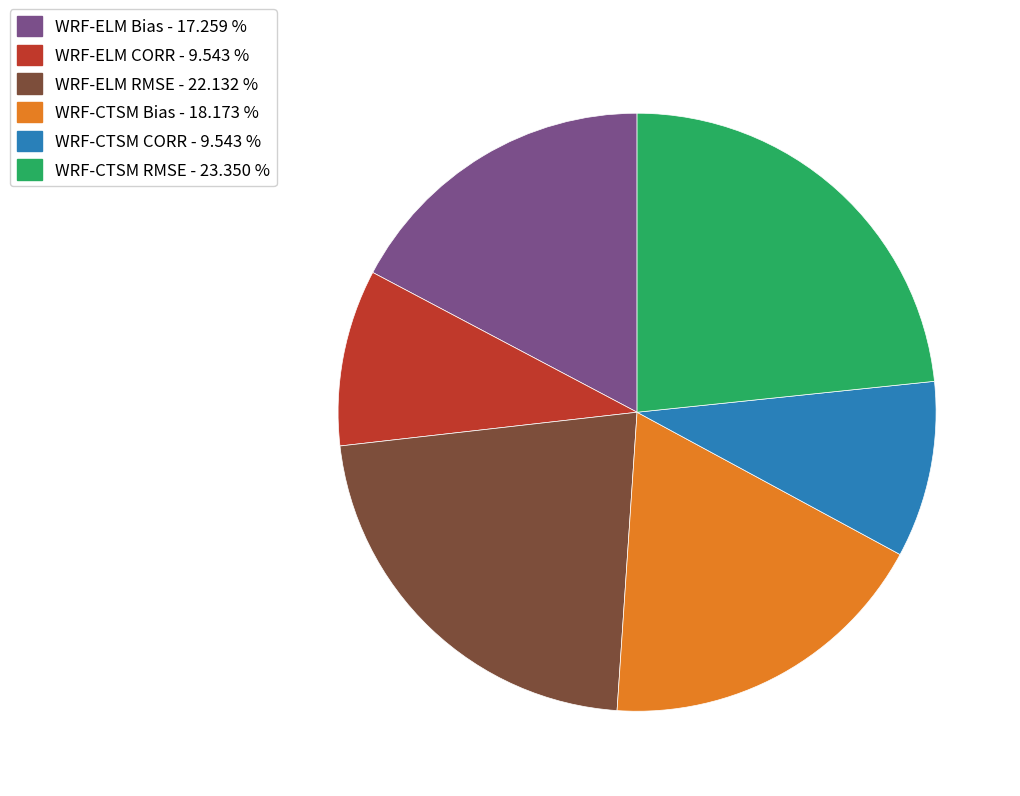

Does WRF-ELM Bias account for over 50% of the chart?

No